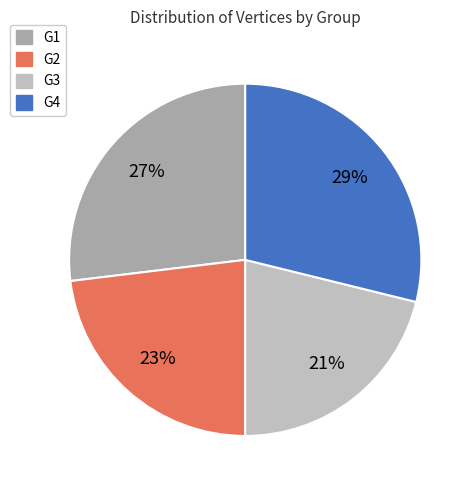

Is the sum of G1 and G3 greater than half?

No